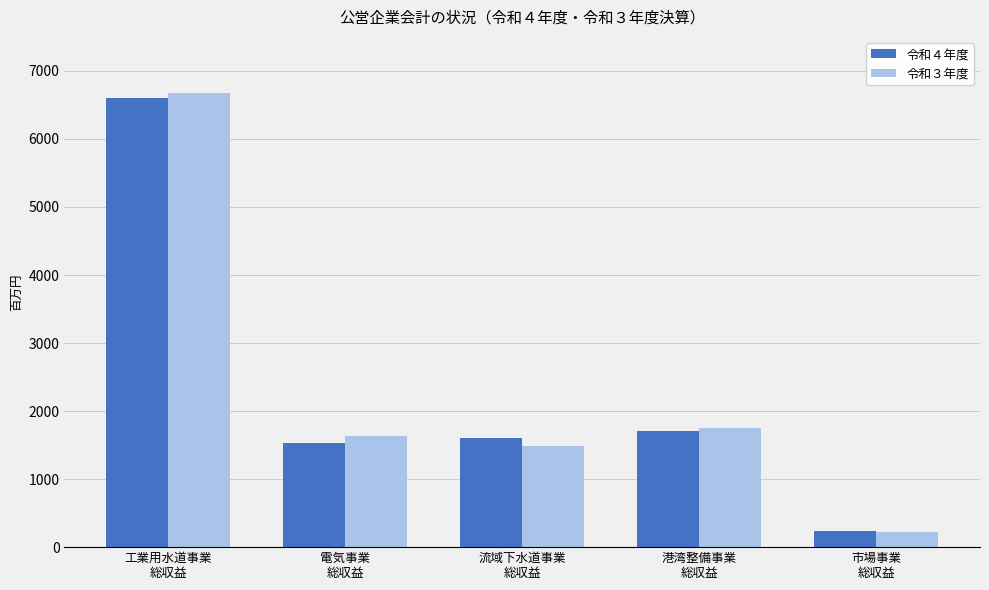

The value of 令和３年度 at 電気事業
総収益 is 1633. True or false?

True